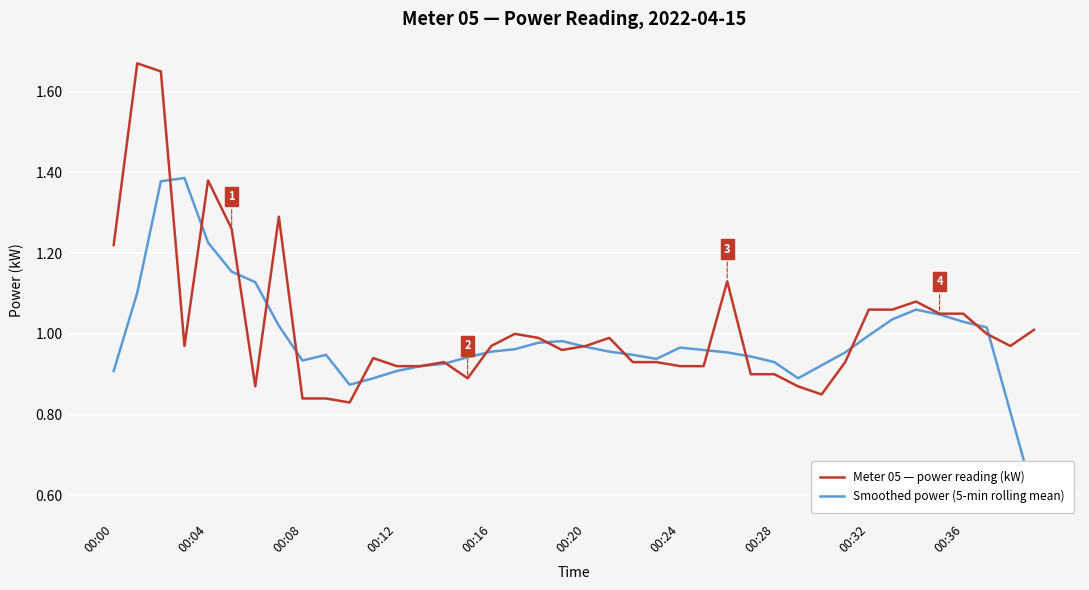

The value of Smoothed power (5-min rolling mean) at 00:12 is 2.2. True or false?

False